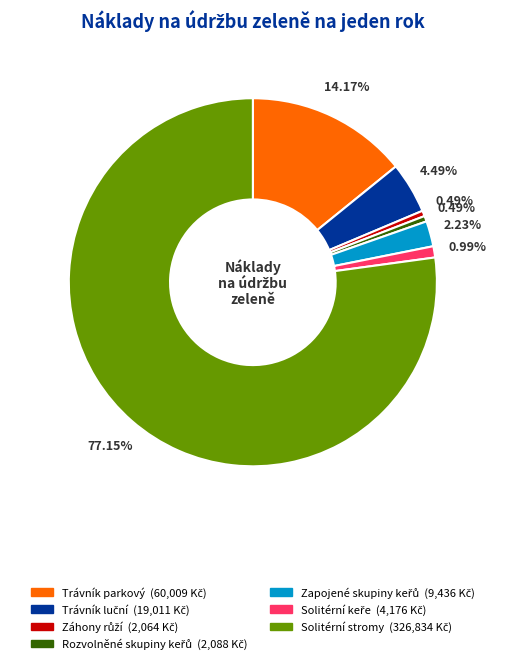

How many slices are in this pie chart?

7